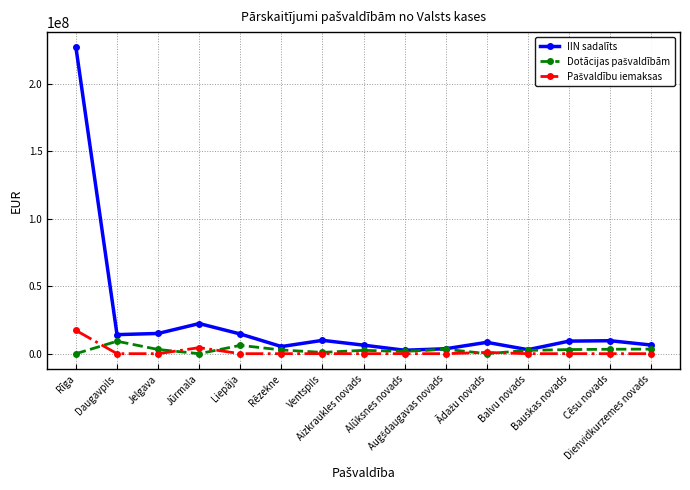

Which series has the largest total across all categories?

IIN sadalīts